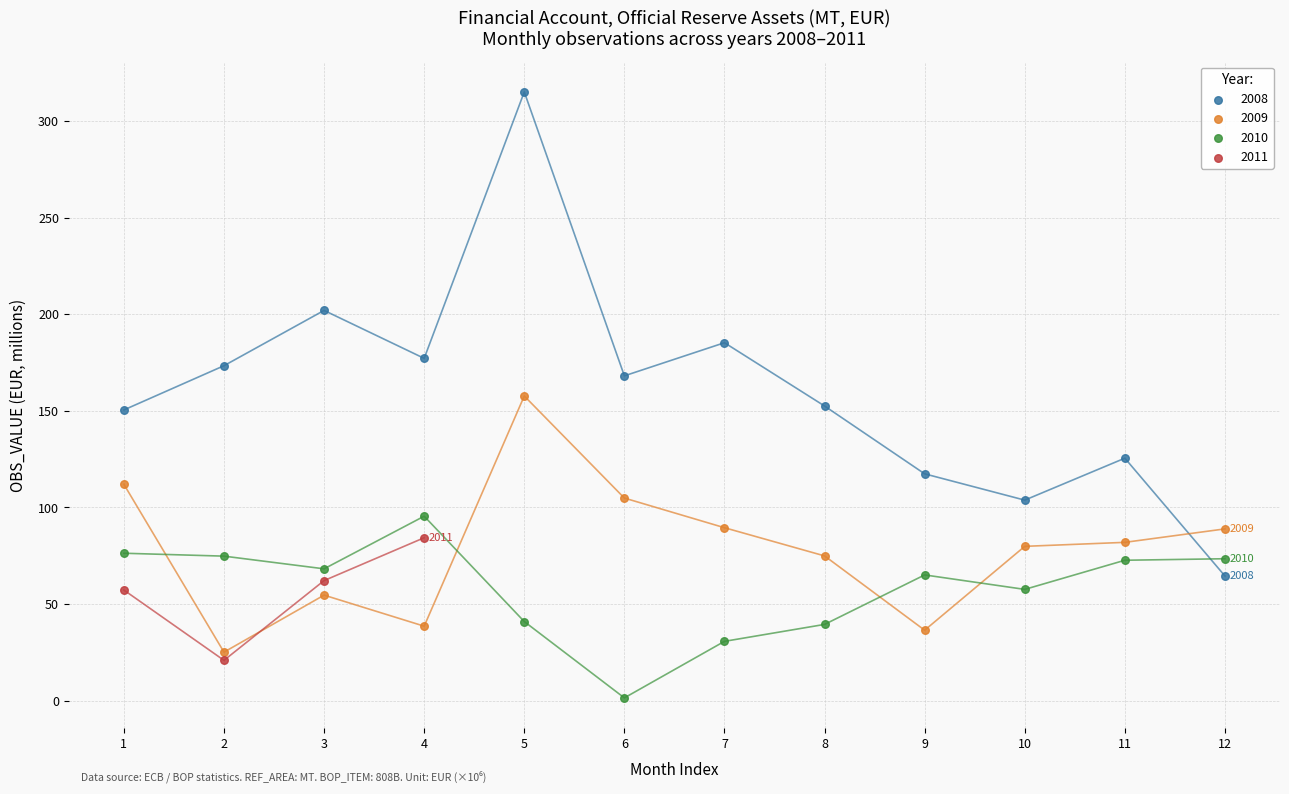

Which series has the largest Y range (max minus min)?

2008